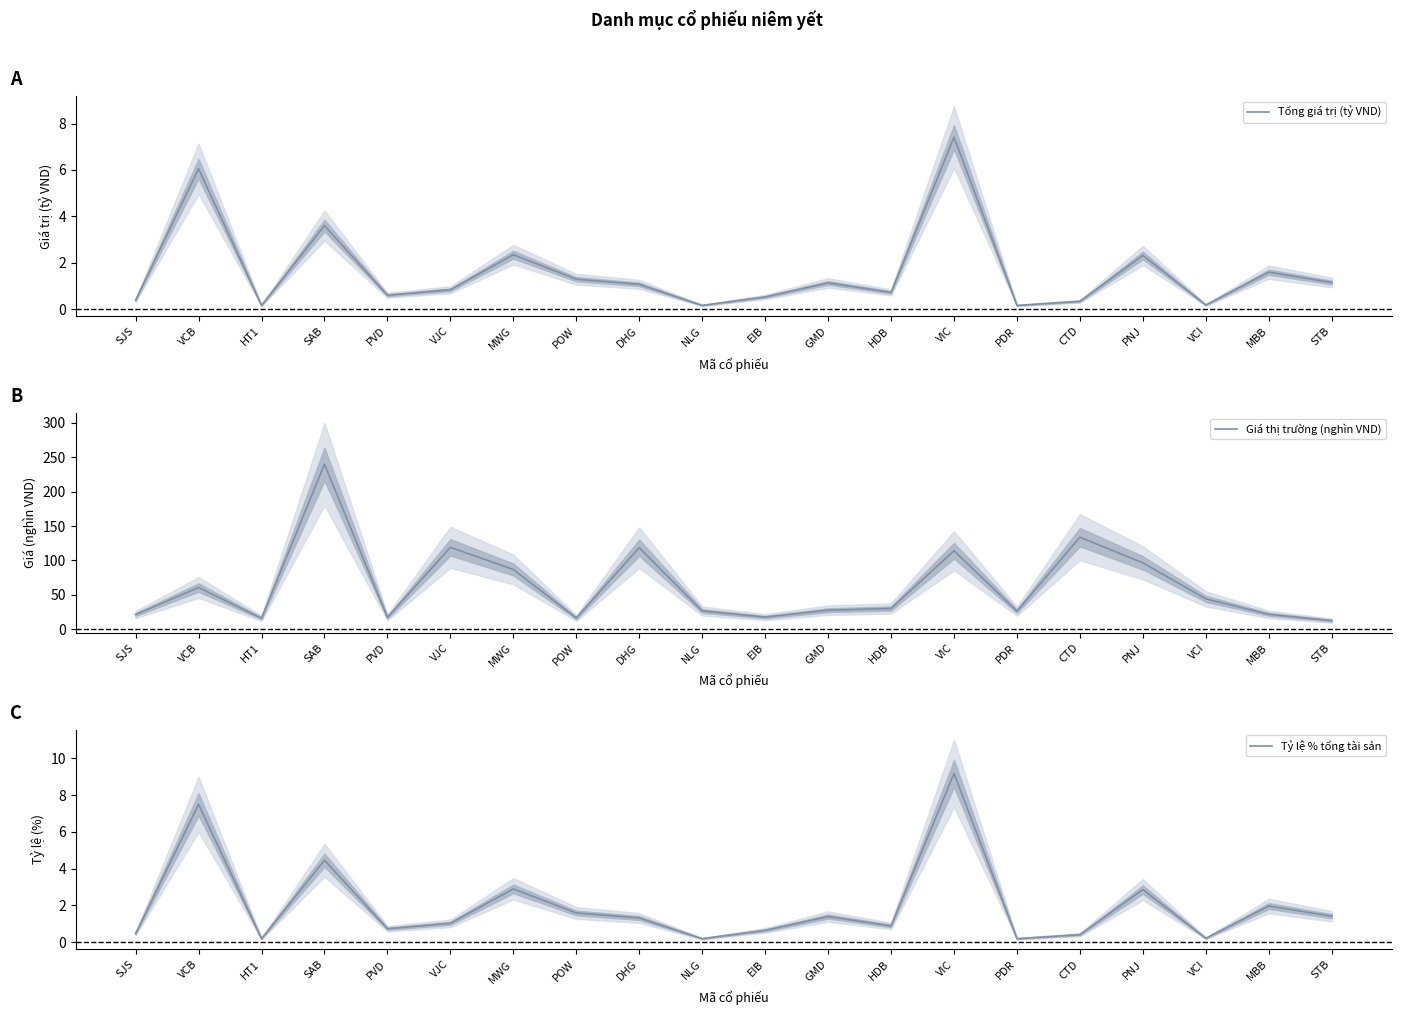

At CTD, list the series in order from smallest to largest.

Tổng giá trị (tỷ VND), Tỷ lệ % tổng tài sản, Giá thị trường (nghìn VND)